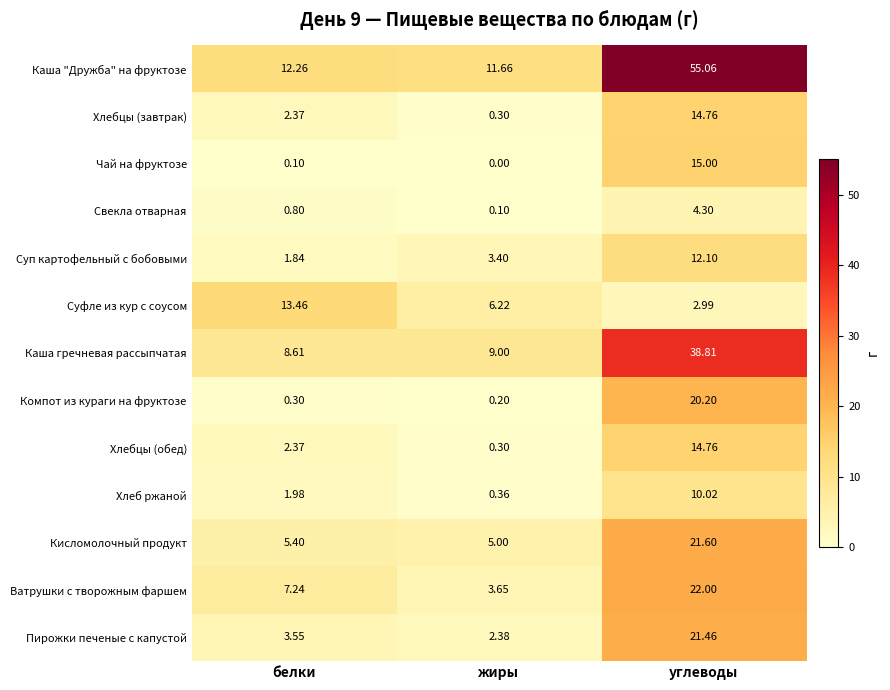

What is the total value across all series at белки?

60.3